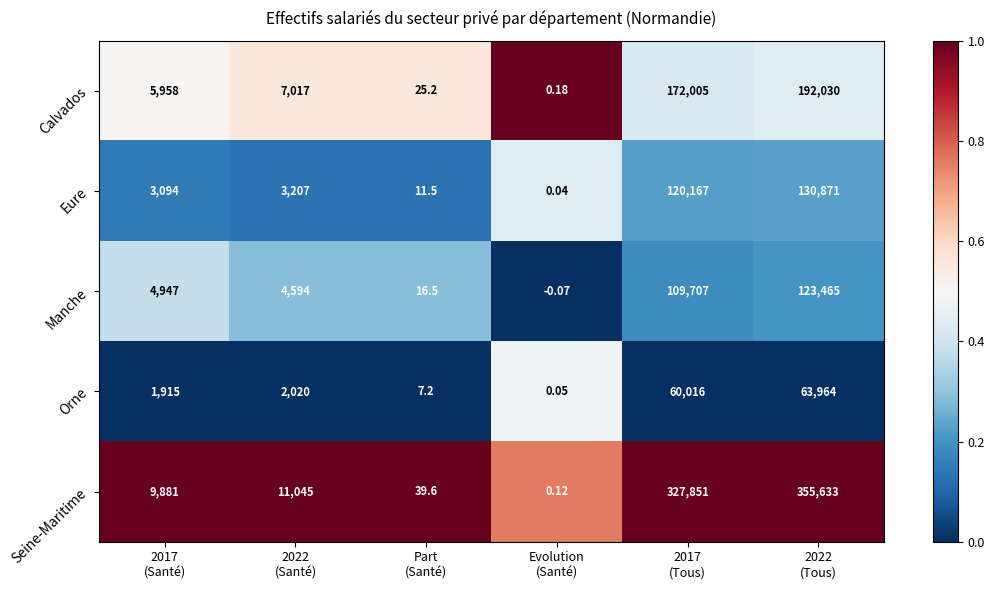

At how many categories does at least one series exceed 0?

6